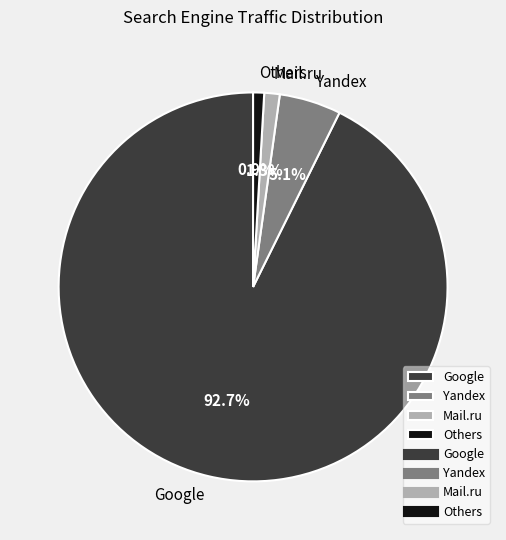

Is the sum of Mail.ru and Others greater than half?

No